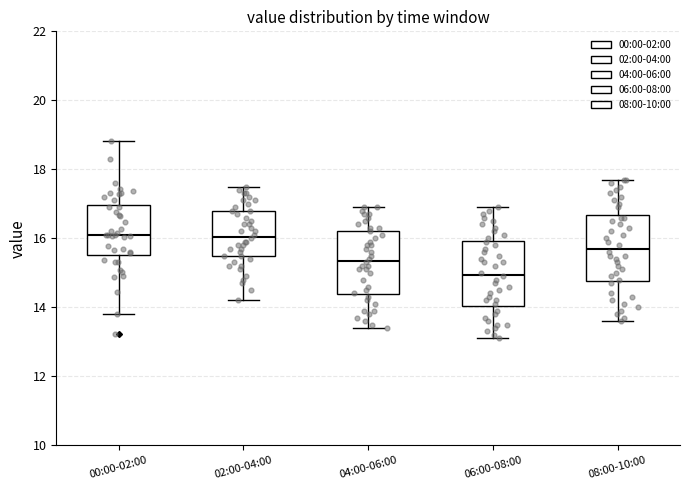

Where does the median line of the box for 04:00-06:00 sit on the y-axis? The values are not printed on the chart, so give them approximately, as read against the axis.

15.4